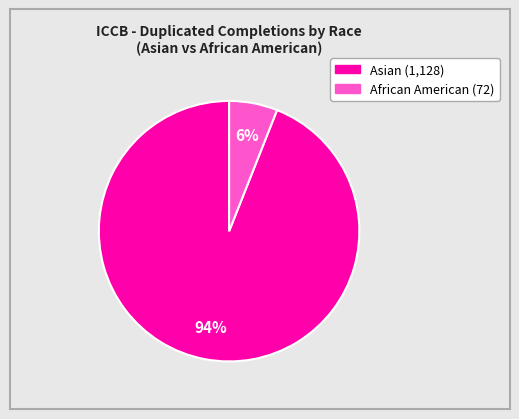

Is there any slice that represents more than half of the pie?

Yes